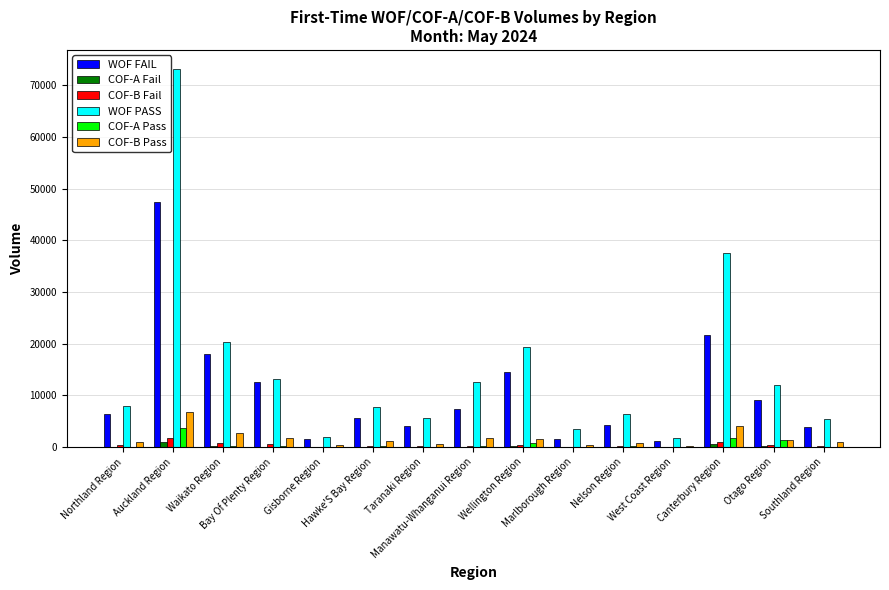

What is the highest value of the WOF PASS series?

73180